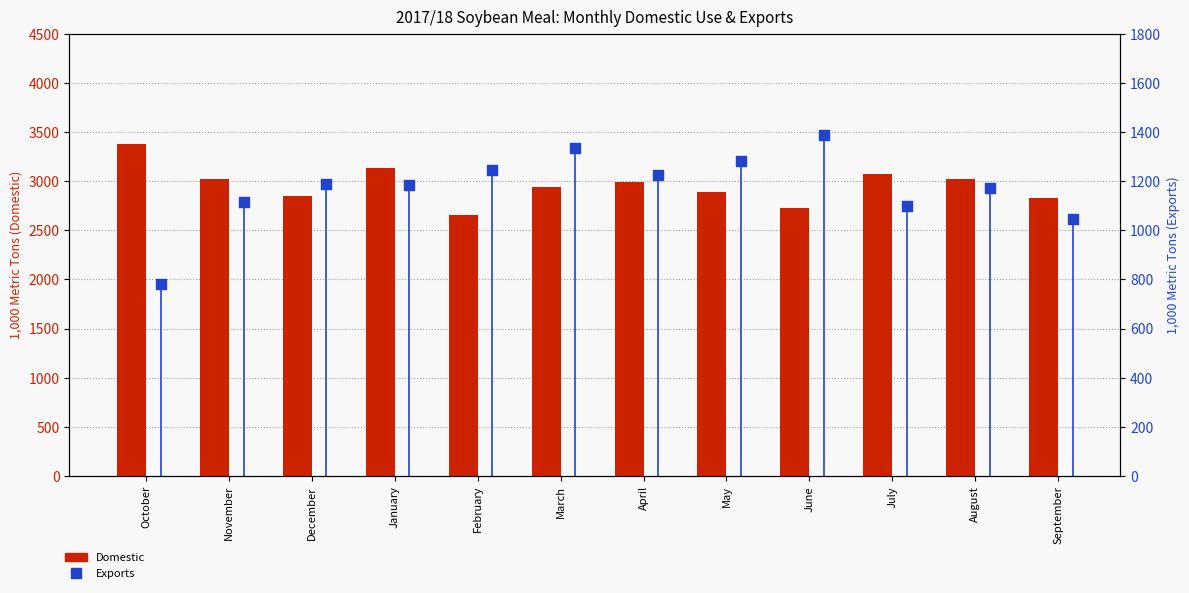

Which series contains the highest Y value?

Domestic